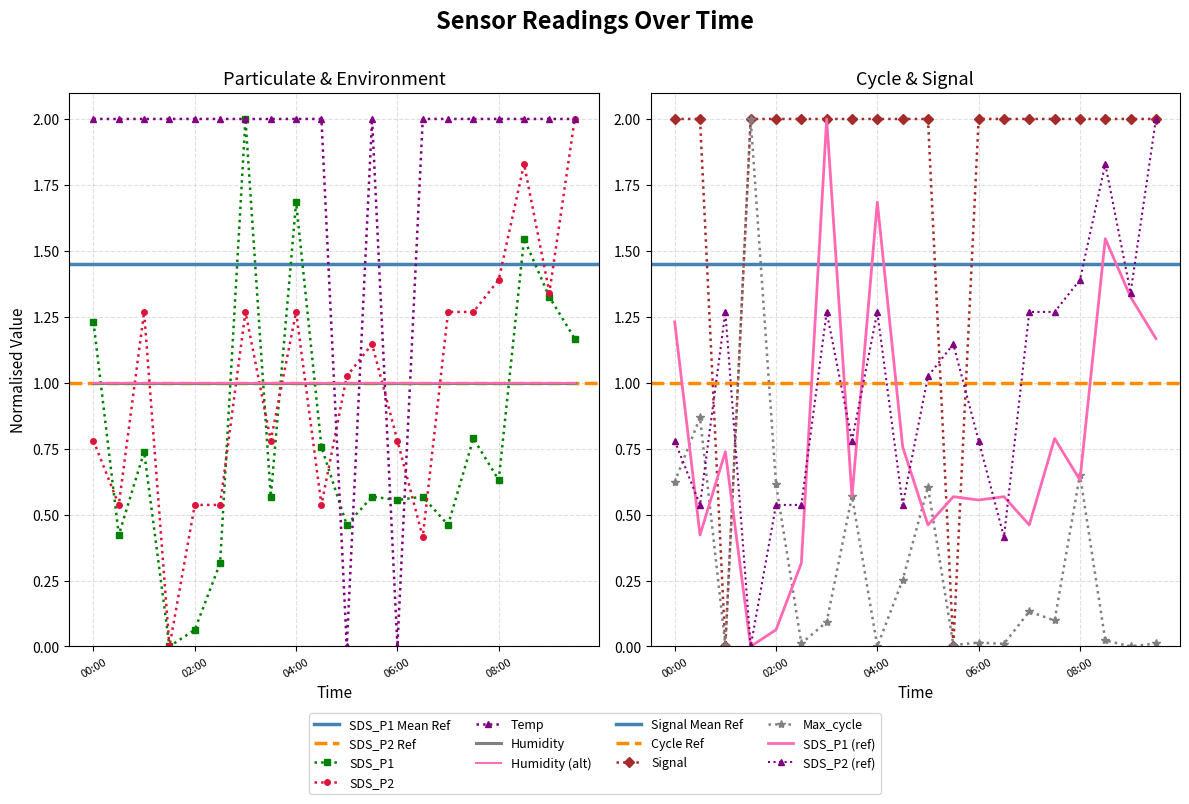

Reading left to right, list all the values displayed in this chart.

SDS_P1: 00:00=1.2	00:30=0.4	01:00=0.7	01:30=0.0	02:00=0.1	02:30=0.3	03:00=2.0	03:30=0.6	04:00=1.7	04:30=0.8	05:00=0.5	05:30=0.6	06:00=0.6	06:30=0.6	07:00=0.5	07:30=0.8	08:00=0.6	08:30=1.5	09:00=1.3	09:30=1.2
SDS_P2: 00:00=0.8	00:30=0.5	01:00=1.3	01:30=0.0	02:00=0.5	02:30=0.5	03:00=1.3	03:30=0.8	04:00=1.3	04:30=0.5	05:00=1.0	05:30=1.1	06:00=0.8	06:30=0.4	07:00=1.3	07:30=1.3	08:00=1.4	08:30=1.8	09:00=1.3	09:30=2.0
Temp: 00:00=2.0	00:30=2.0	01:00=2.0	01:30=2.0	02:00=2.0	02:30=2.0	03:00=2.0	03:30=2.0	04:00=2.0	04:30=2.0	05:00=0.0	05:30=2.0	06:00=0.0	06:30=2.0	07:00=2.0	07:30=2.0	08:00=2.0	08:30=2.0	09:00=2.0	09:30=2.0
Signal: 00:00=2.0	00:30=2.0	01:00=0.0	01:30=2.0	02:00=2.0	02:30=2.0	03:00=2.0	03:30=2.0	04:00=2.0	04:30=2.0	05:00=2.0	05:30=0.0	06:00=2.0	06:30=2.0	07:00=2.0	07:30=2.0	08:00=2.0	08:30=2.0	09:00=2.0	09:30=2.0
Max_cycle: 00:00=0.6	00:30=0.9	01:00=0.0	01:30=2.0	02:00=0.6	02:30=0.0	03:00=0.1	03:30=0.6	04:00=0.0	04:30=0.3	05:00=0.6	05:30=0.0	06:00=0.0	06:30=0.0	07:00=0.1	07:30=0.1	08:00=0.7	08:30=0.0	09:00=0.0	09:30=0.0